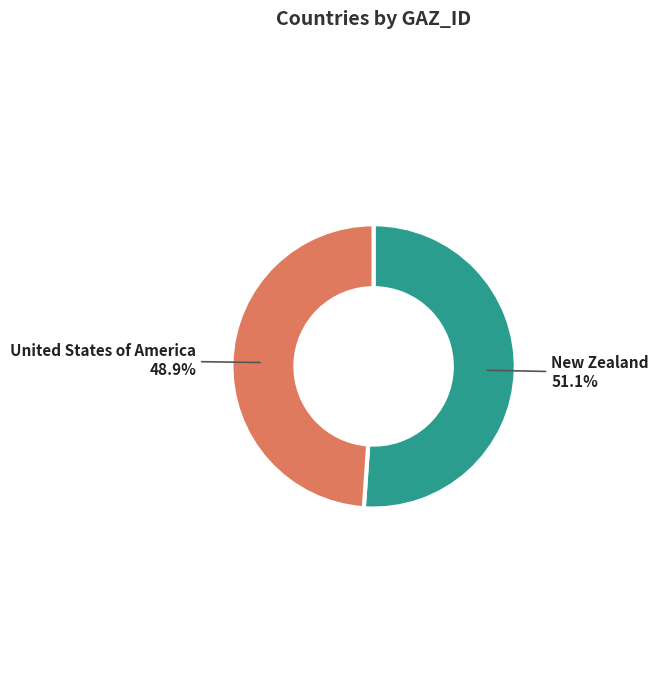

To the nearest percent, what percentage of the pie is United States of America?

49%